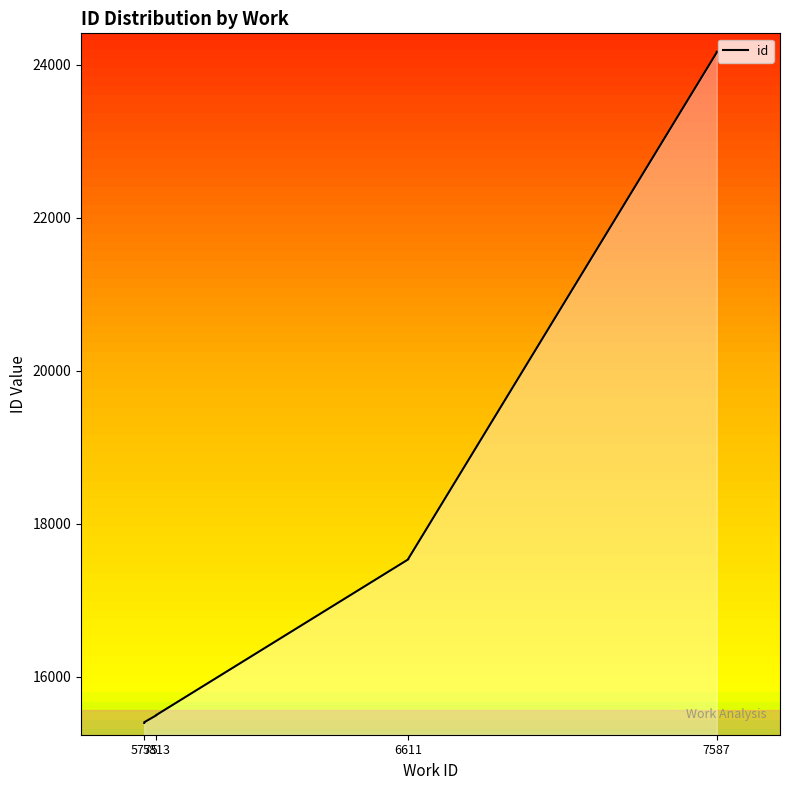

Between 5813 and 5775, which is larger?

5813